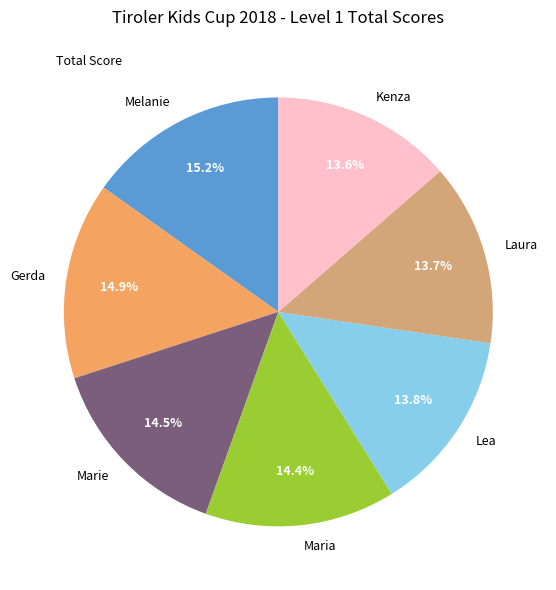

What is the ratio of the value at Melanie to the value at Gerda?

1.0